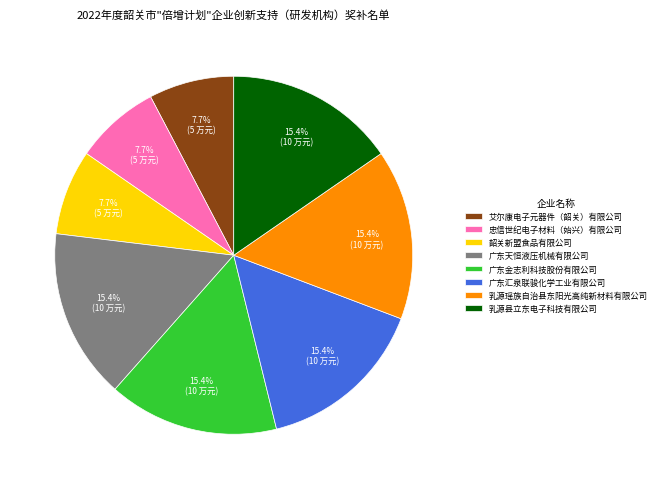

What percentage is the 韶关新盟食品有限公司 slice, to the nearest percent?

8%